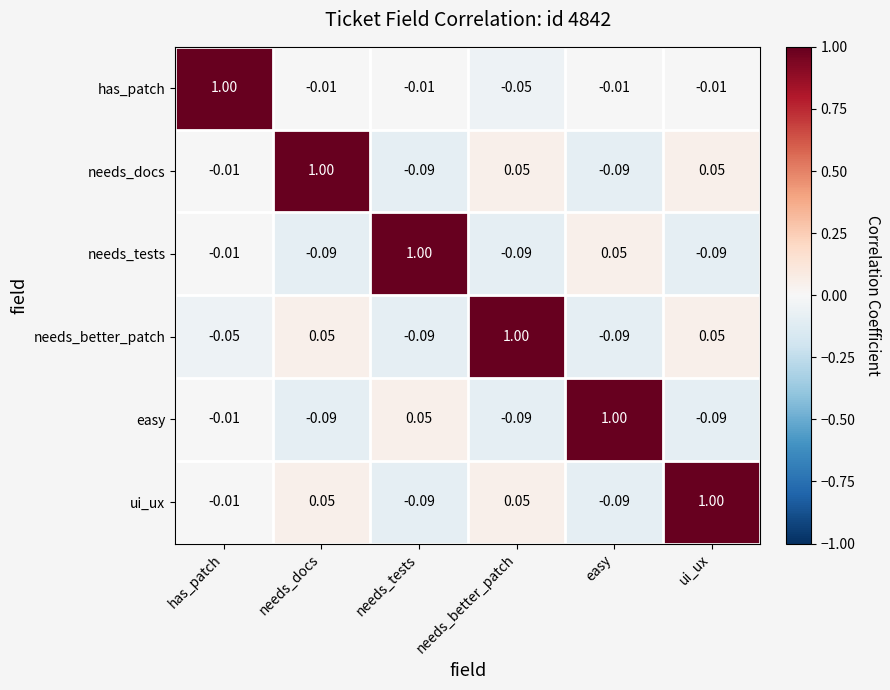

Is the value of ui_ux at has_patch greater than the value of easy at needs_tests?

No